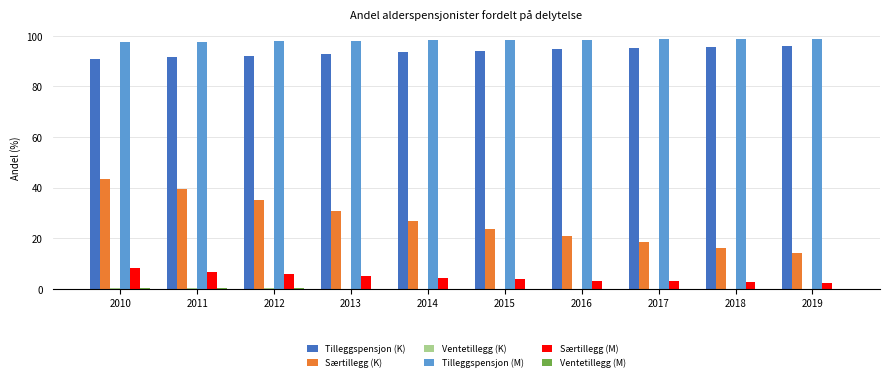

What is the sum of the Tilleggspensjon (K) values at 2013 and 2011?

184.2